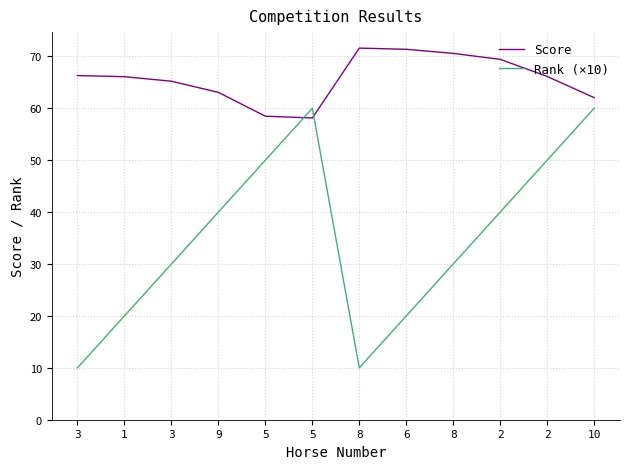

What is the minimum value for Rank (×10)?

10.0